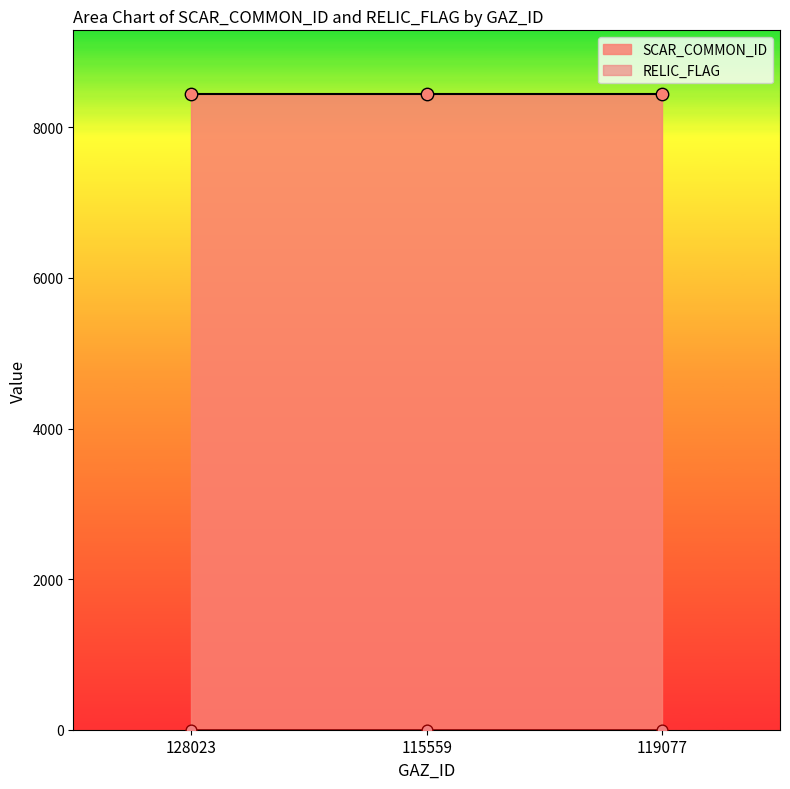

What is the total value across all series at 115559?

8445